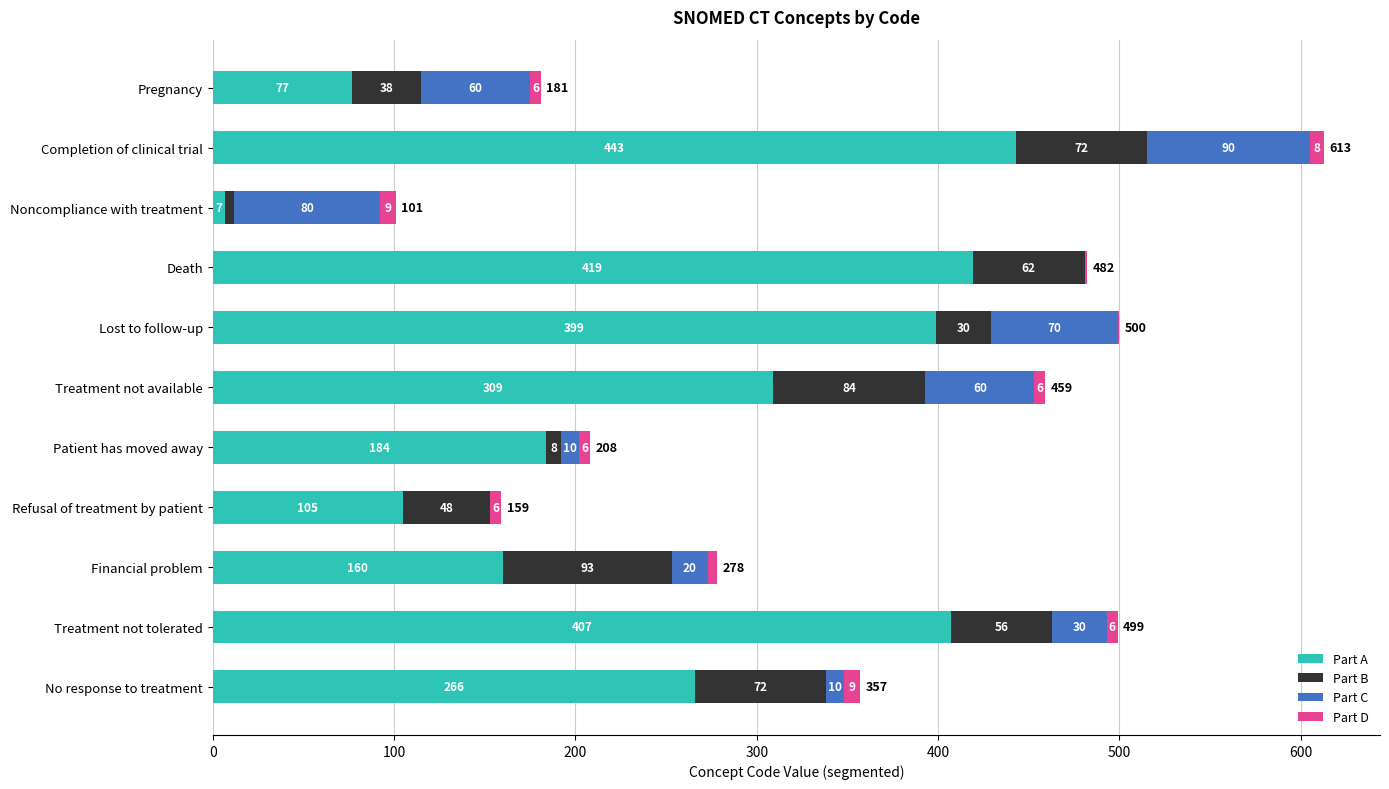

What is the total value across all series at Patient has moved away?

208